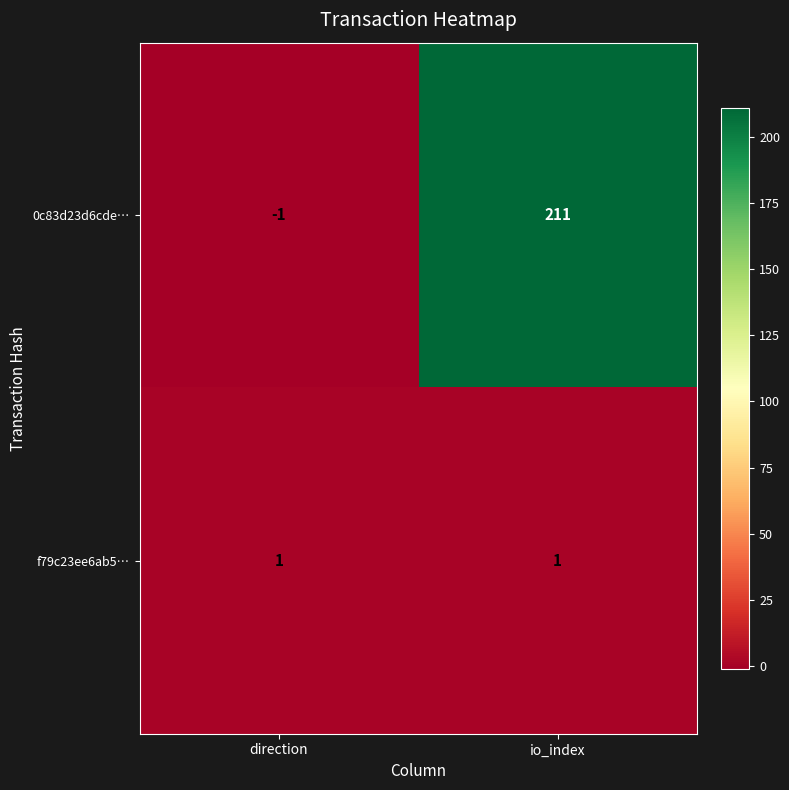

At how many categories does at least one series exceed 58?

1